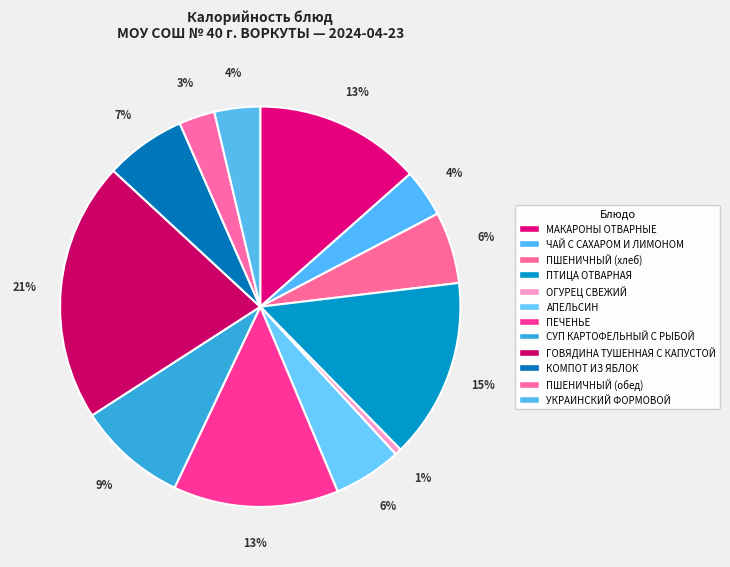

How many segments does this pie chart have?

12